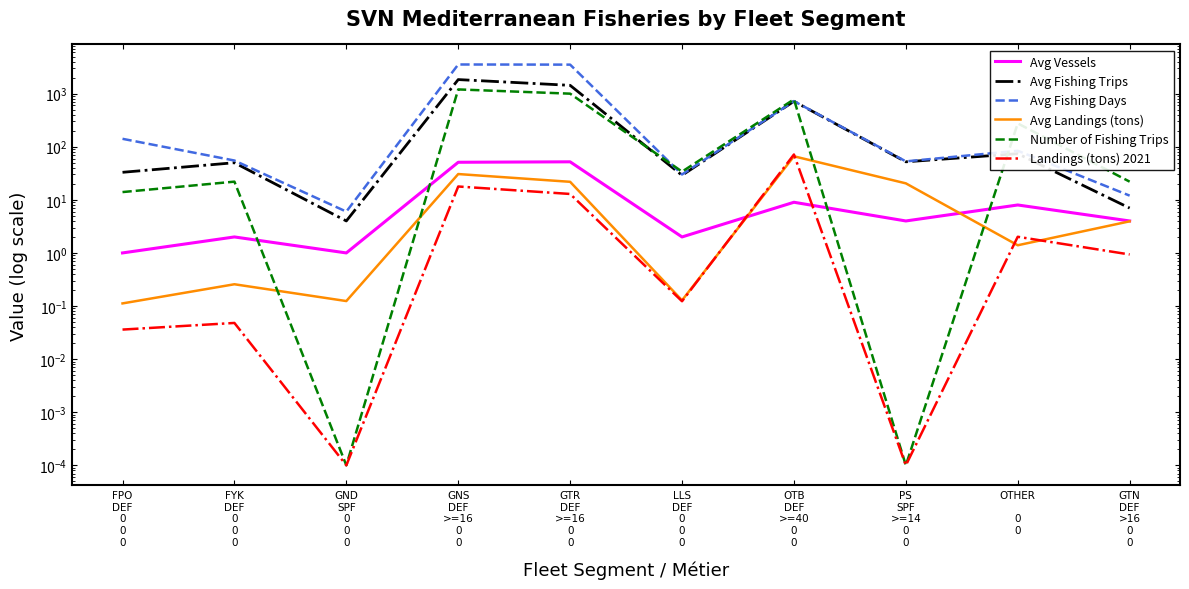

What is the label of the 2nd point from the left?

FYK
DEF
0
0
0